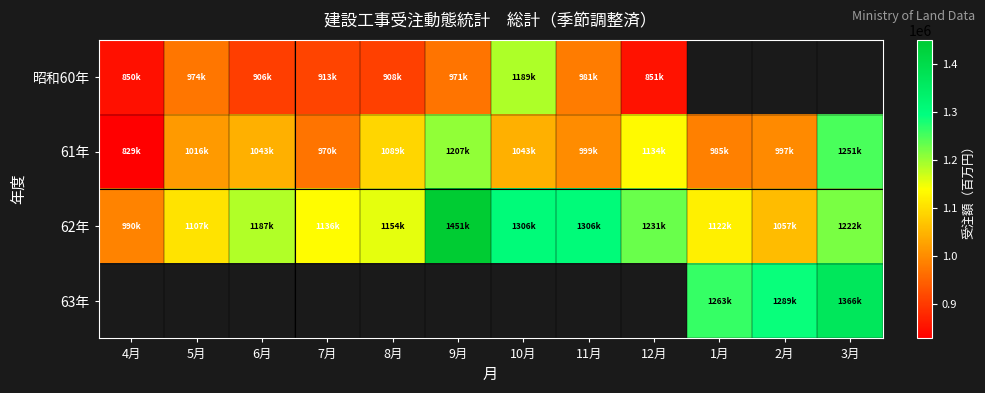

Which series has the largest total across all categories?

62年